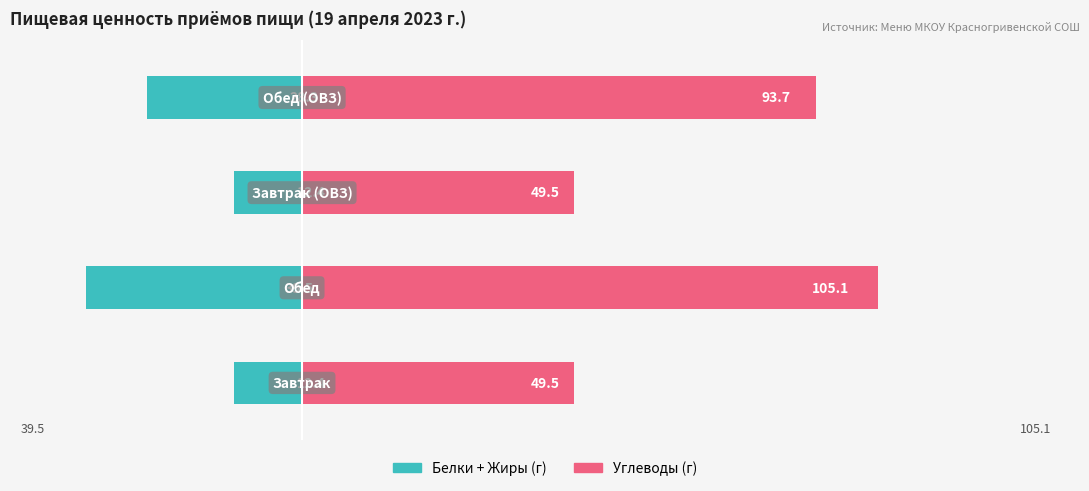

What is the approximate value of Белки + Жиры (г) at 2?

-12.4